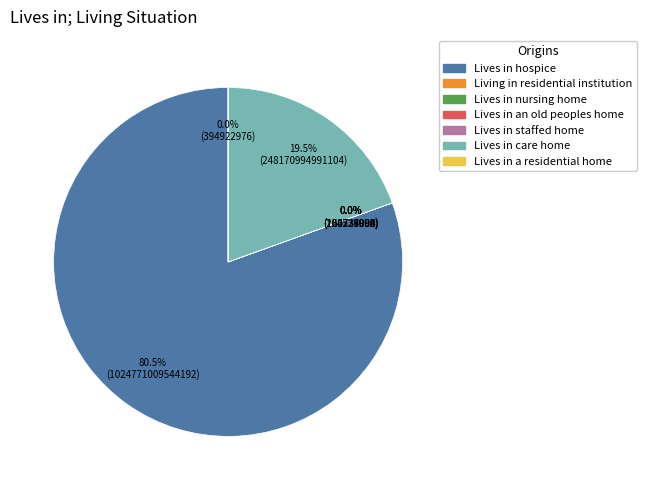

Is there any slice that represents more than half of the pie?

Yes